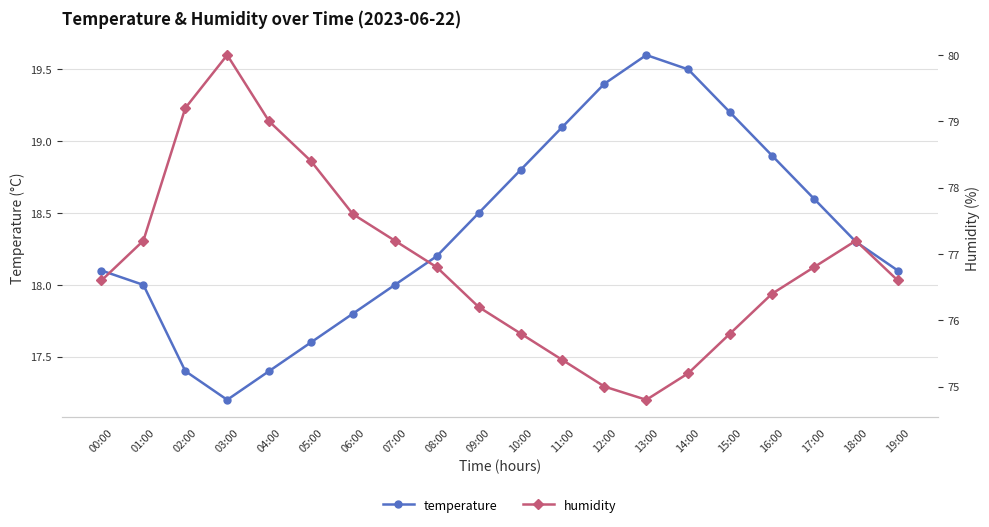

At 04:00, list the series in order from smallest to largest.

temperature, humidity